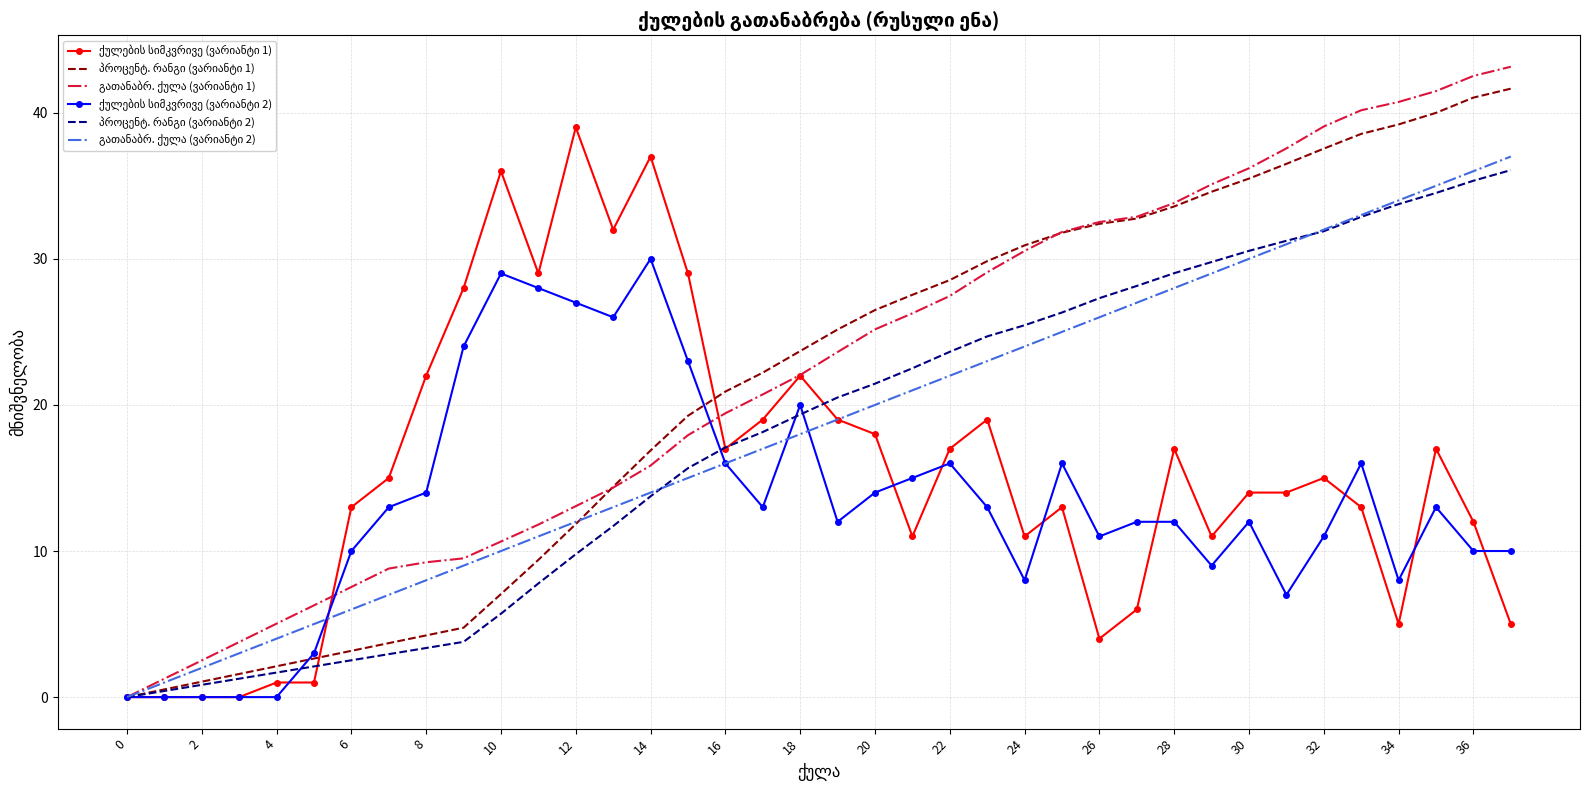

What is the difference between the highest and lowest values at 4?

5.0